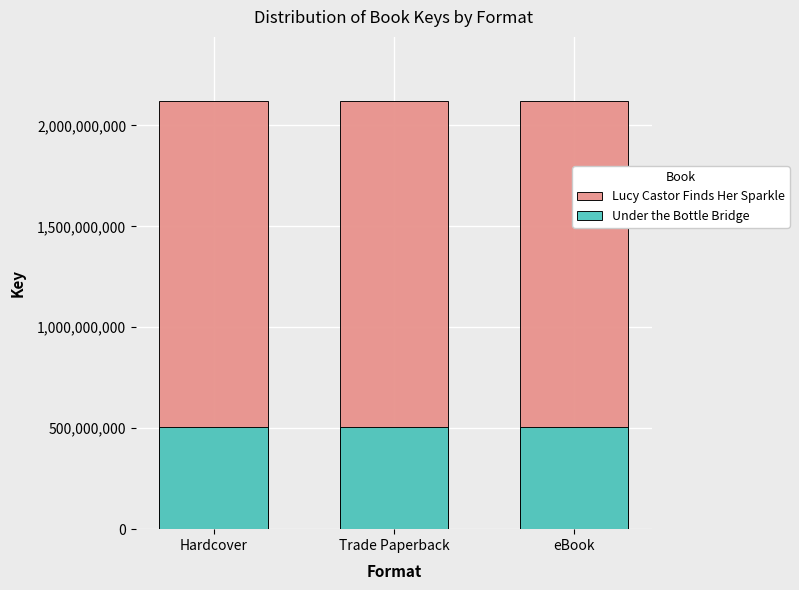

Is it true that Lucy Castor Finds Her Sparkle equals 2120332751 at Trade Paperback?

True